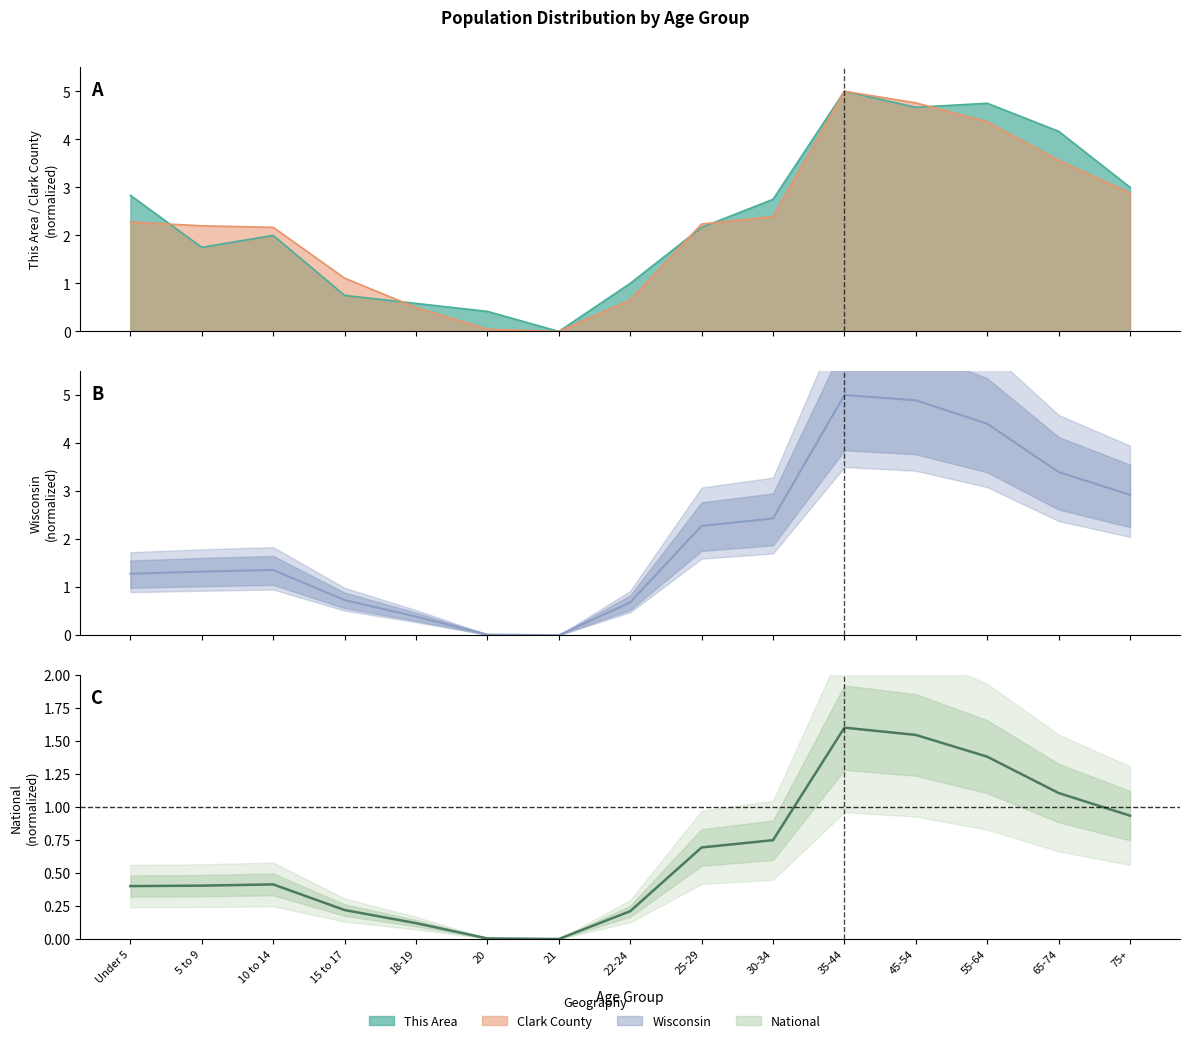

How many intersections are there between Wisconsin and Clark County?

2